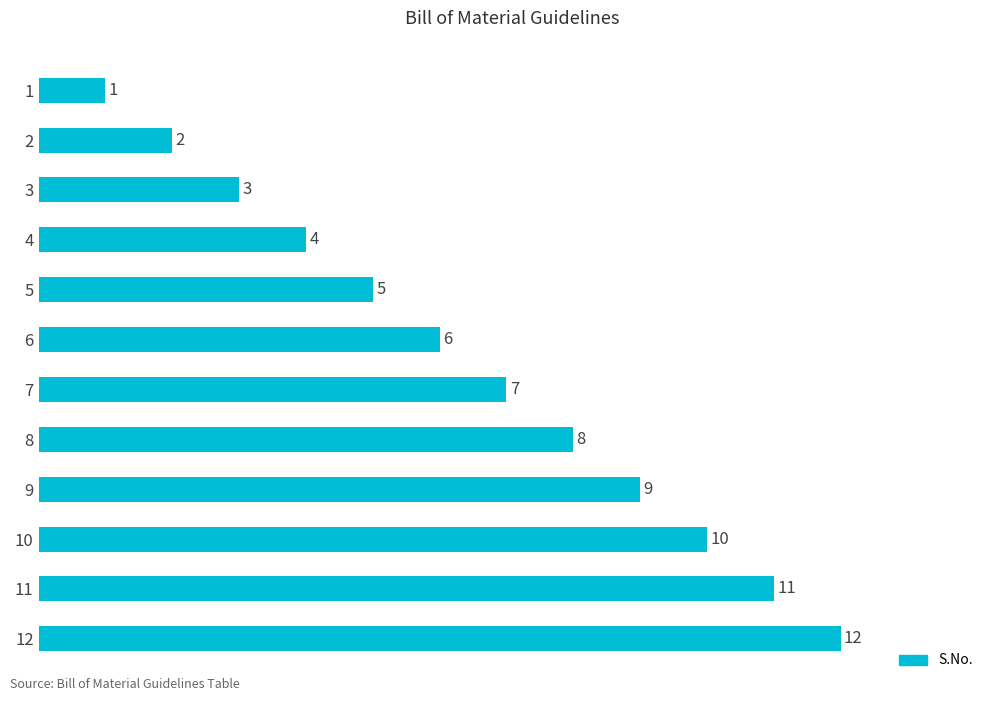

How many values are below 7?

6